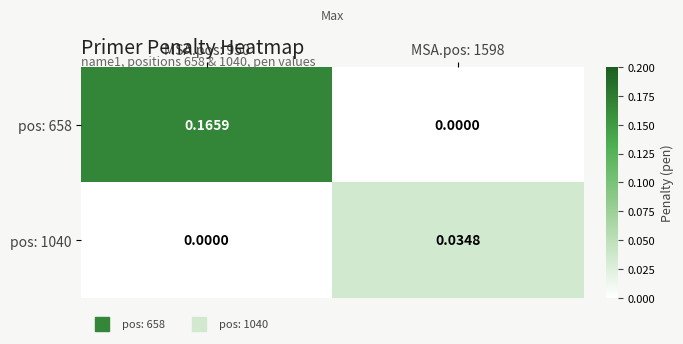

List the series in order of their peak value, lowest first.

pos: 1040, pos: 658